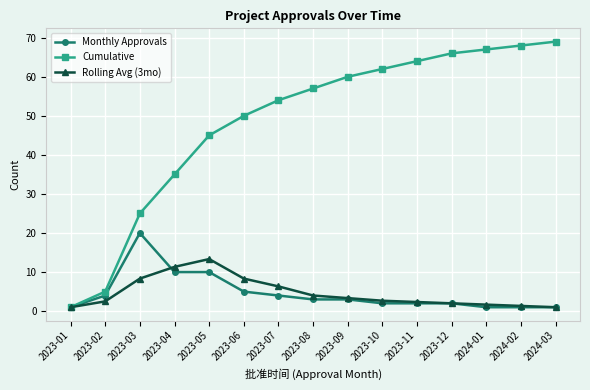

What is the spread (max minus min) of values at 2023-08?

54.0